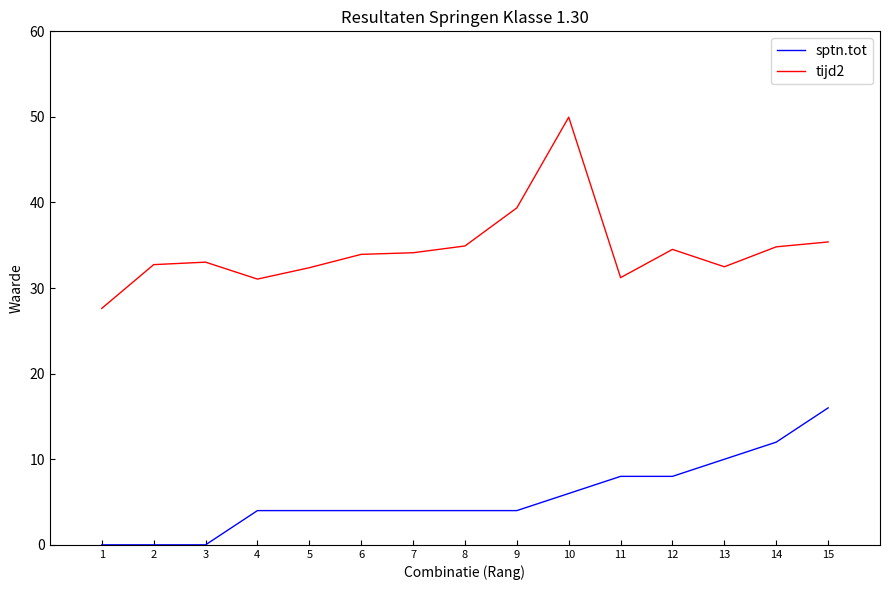

Is it true that tijd2 equals 66.7 at 9?

False